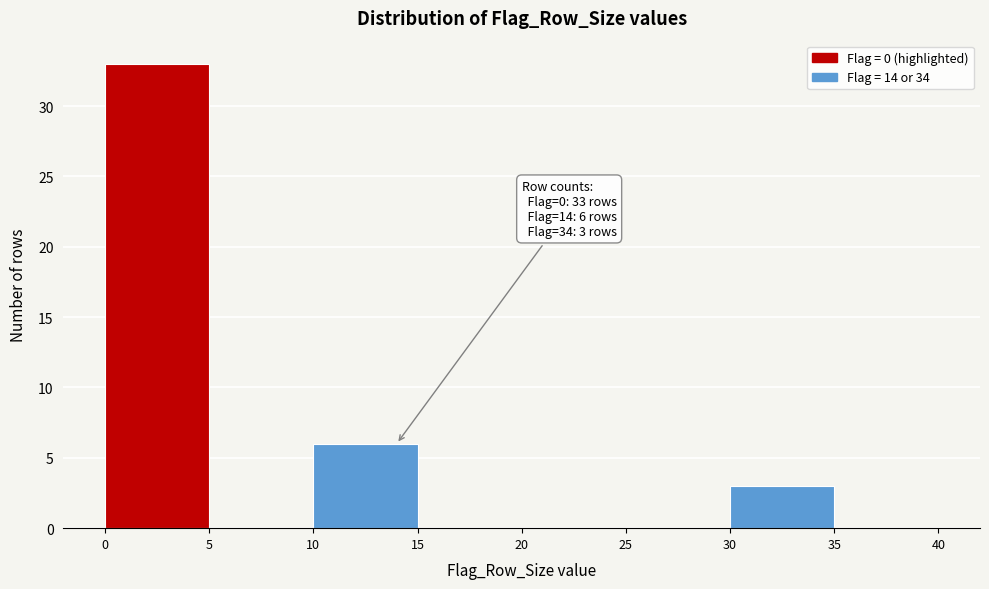

Which range on the x-axis has the tallest bar?

0 to 5